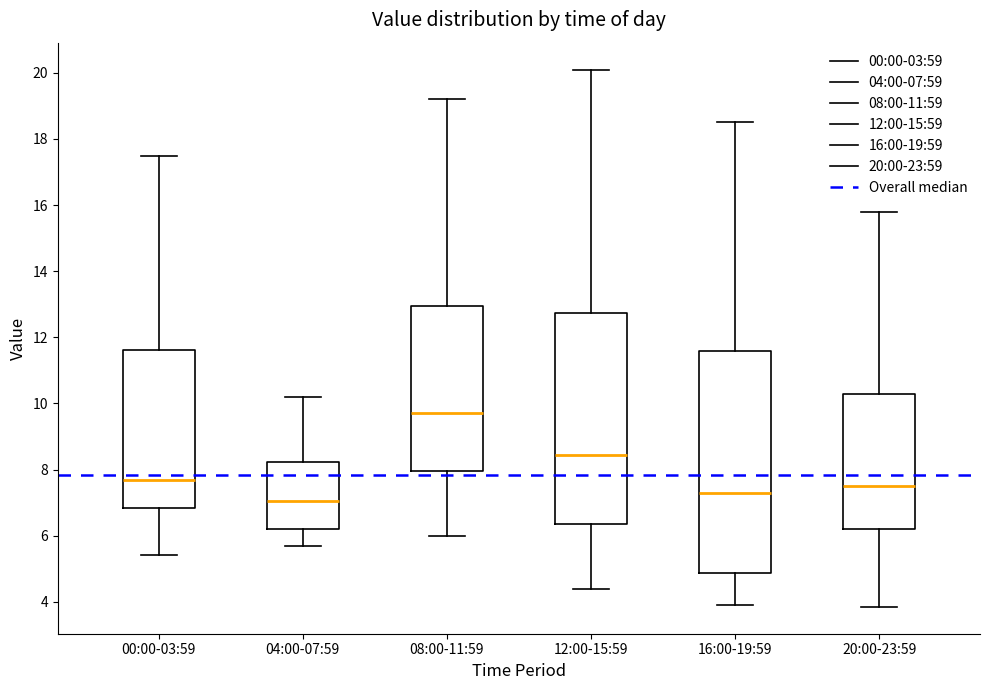

Which box has the highest median line?

08:00-11:59